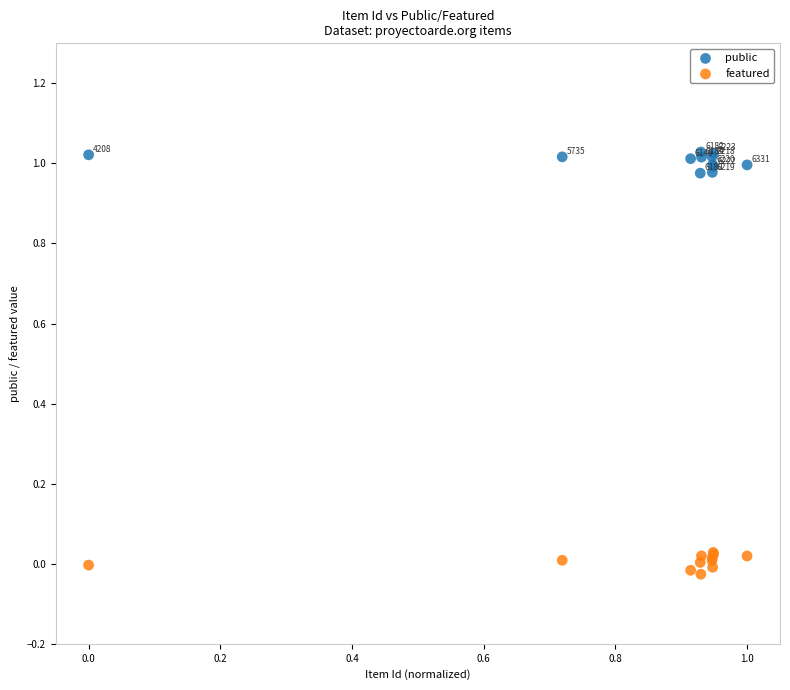

Which series contains the lowest Y value?

featured